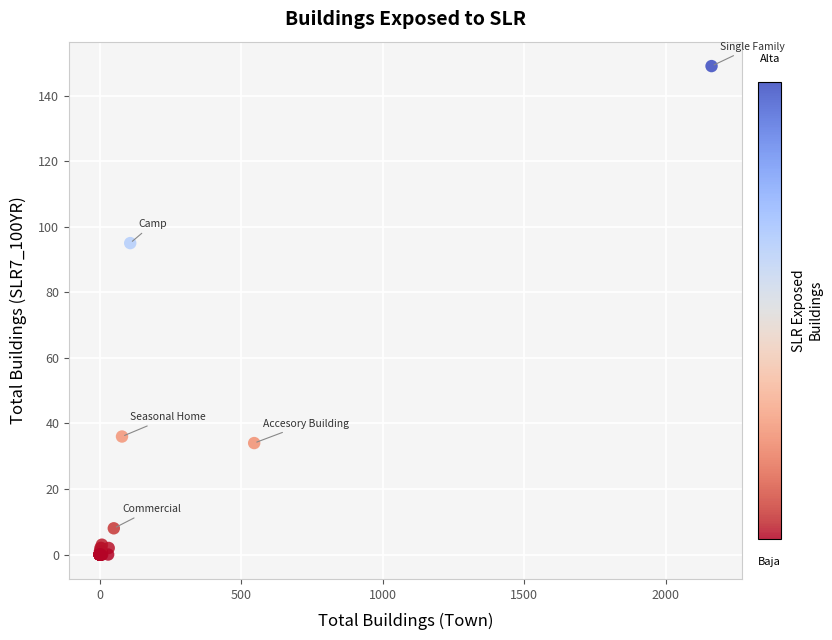

What Y value in the scatter plot is closest to 74?

95